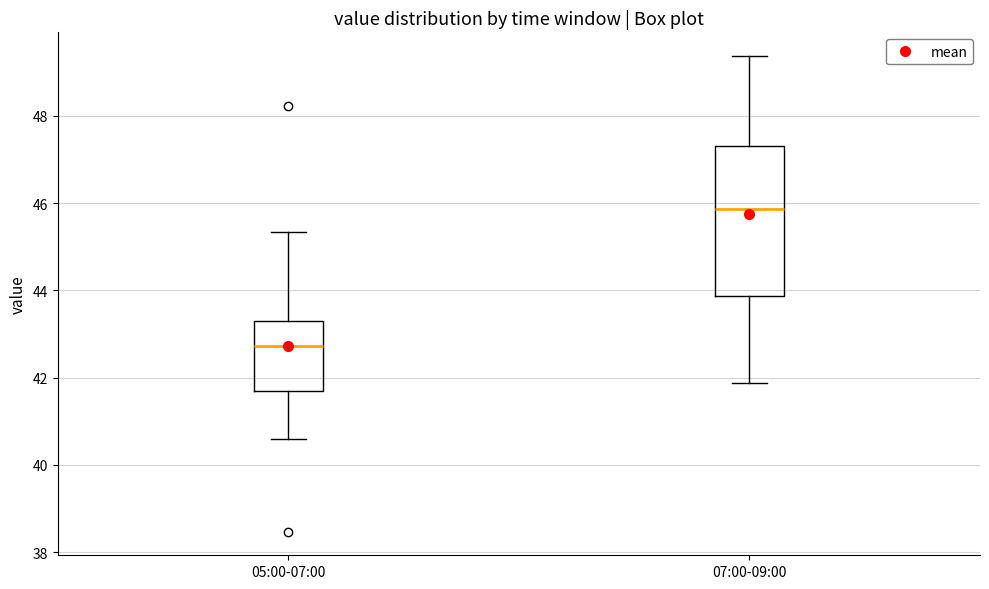

Which box is the tallest, from its lower edge to its upper edge?

07:00-09:00